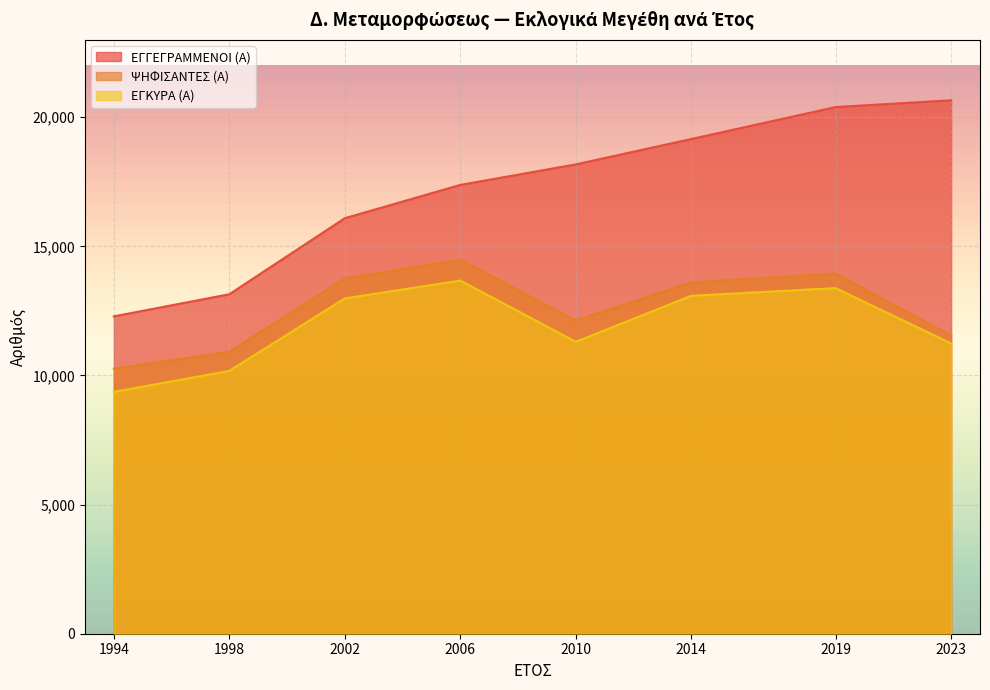

List the labels in order of ΨΗΦΙΣΑΝΤΕΣ (Α) value, smallest first.

1994, 1998, 2023, 2010, 2014, 2002, 2019, 2006